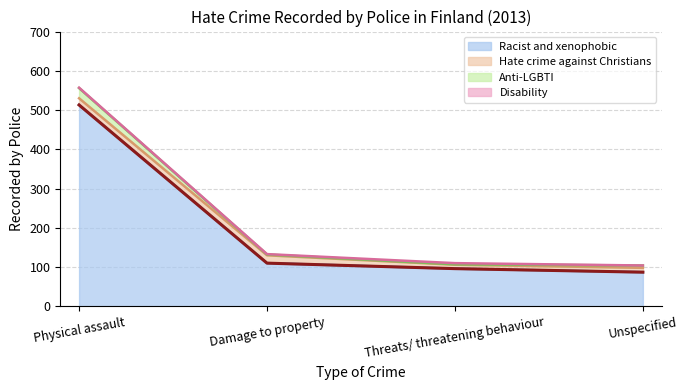

Count the number of categories in the chart.

4